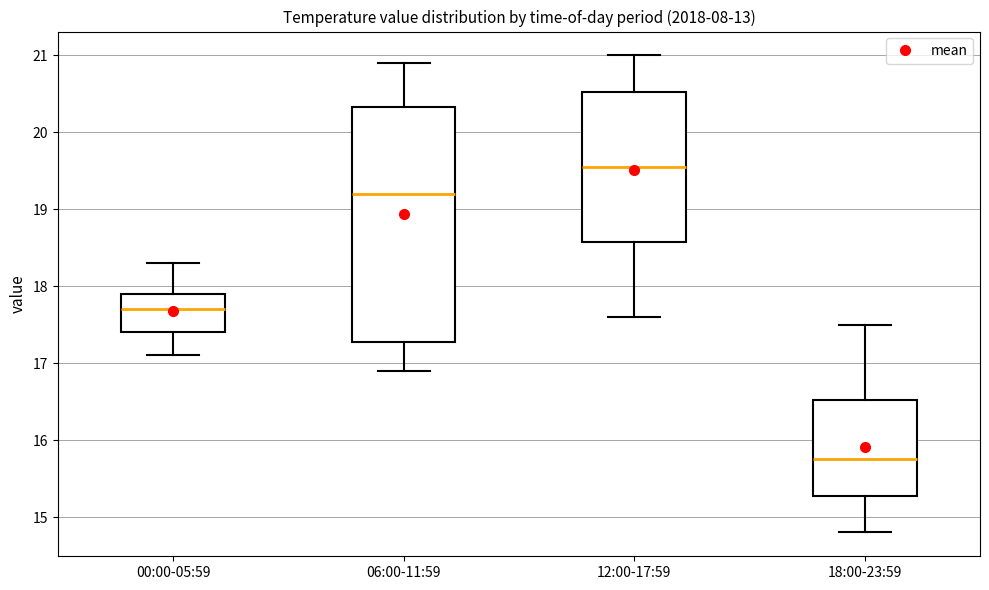

Reading left to right, read every box against the y-axis: the position of its median line, the range the box covers, and the ends of its whiskers. The values are not printed on the chart, so give them approximately, as read against the axis.

00:00-05:59: median 17.7, box 17.4 to 17.9, whiskers 17.1 to 18.3
06:00-11:59: median 19.2, box 17.3 to 20.3, whiskers 16.9 to 20.9
12:00-17:59: median 19.6, box 18.6 to 20.5, whiskers 17.6 to 21.0
18:00-23:59: median 15.8, box 15.3 to 16.5, whiskers 14.8 to 17.5